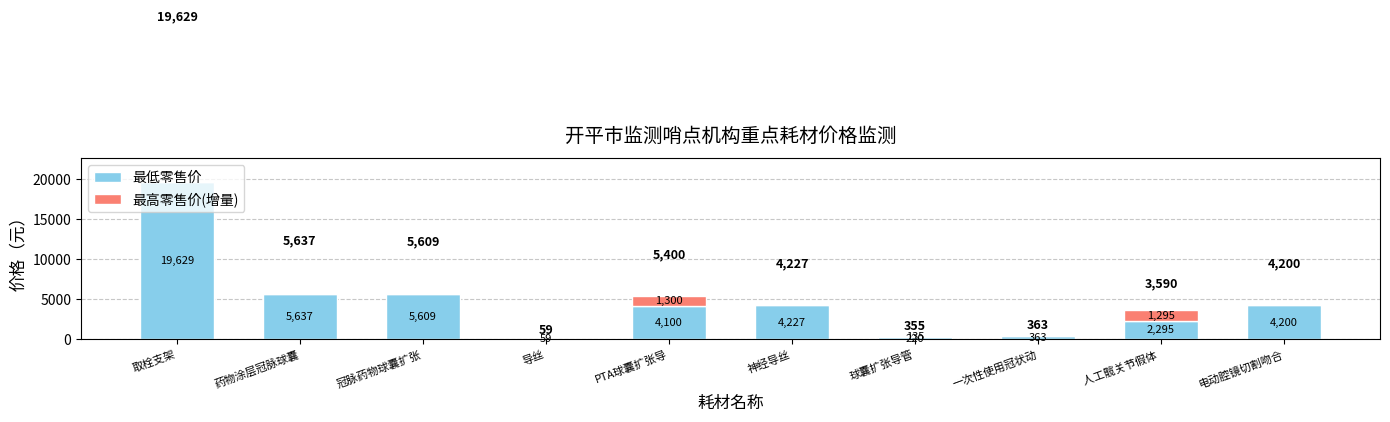

What is the sum of all 最低零售价 values?

46339.0